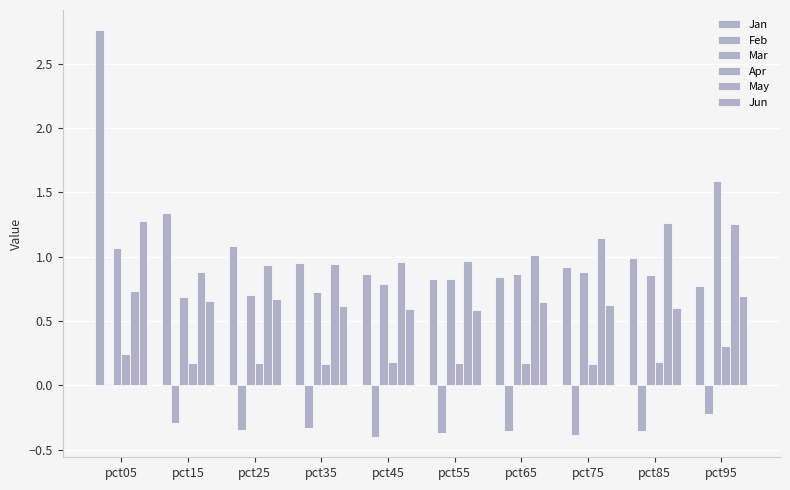

The value of Feb at pct25 is -0.3. True or false?

True